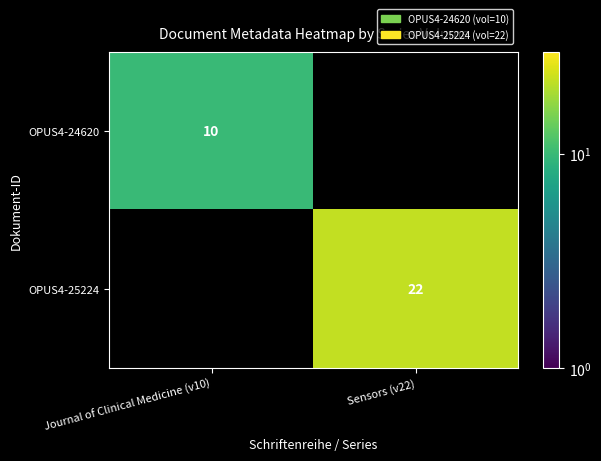

True or false: OPUS4-25224 has a value of 39 at Sensors (v22).

False